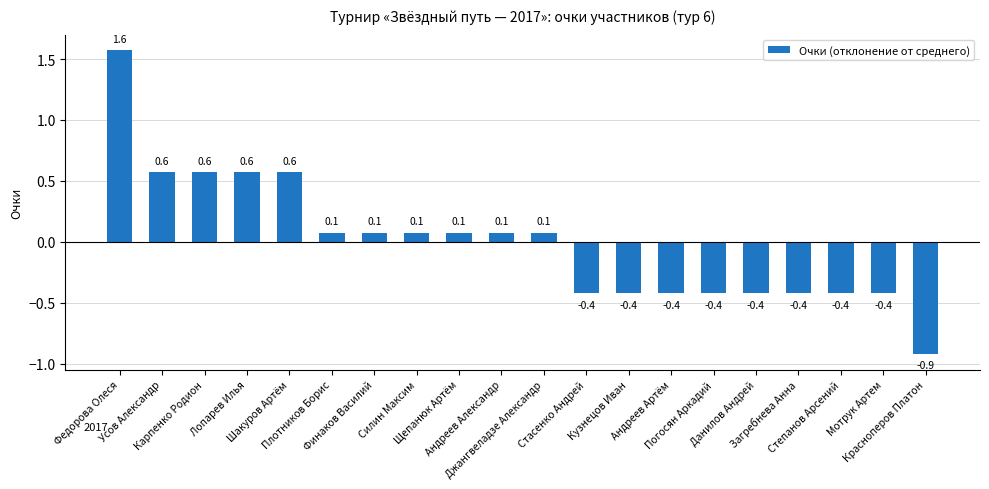

Which label corresponds to the largest value in the chart?

Федорова Олеся